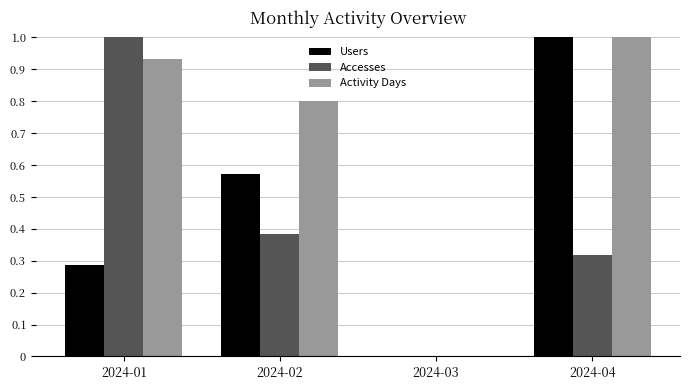

At which label does Accesses reach its peak?

2024-01